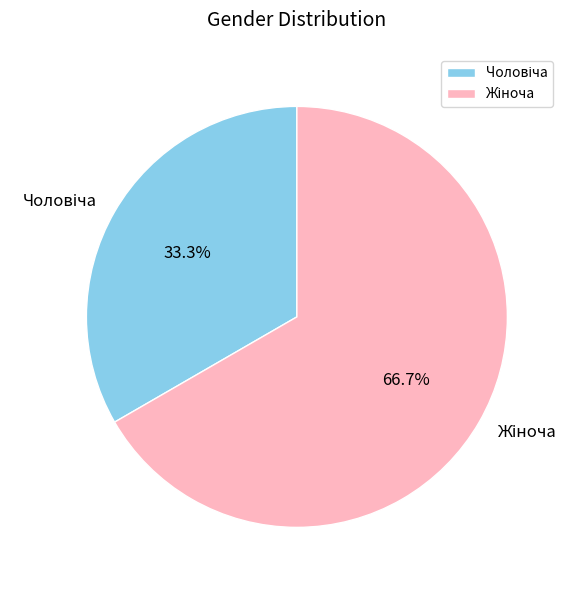

Does any single category account for the majority?

Yes